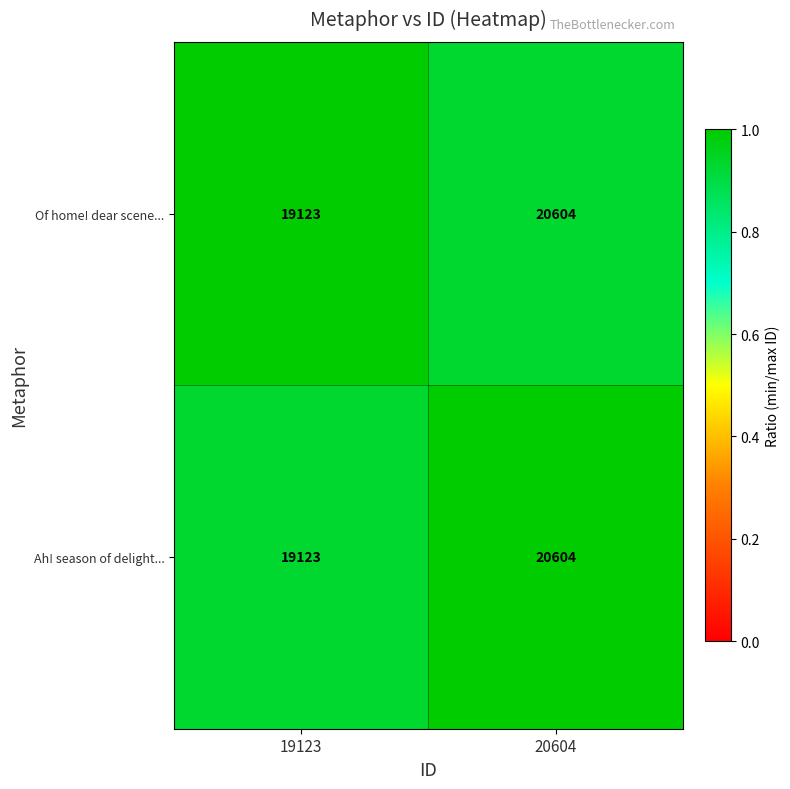

What is the average value of the Ah! season of delight... series?

19864